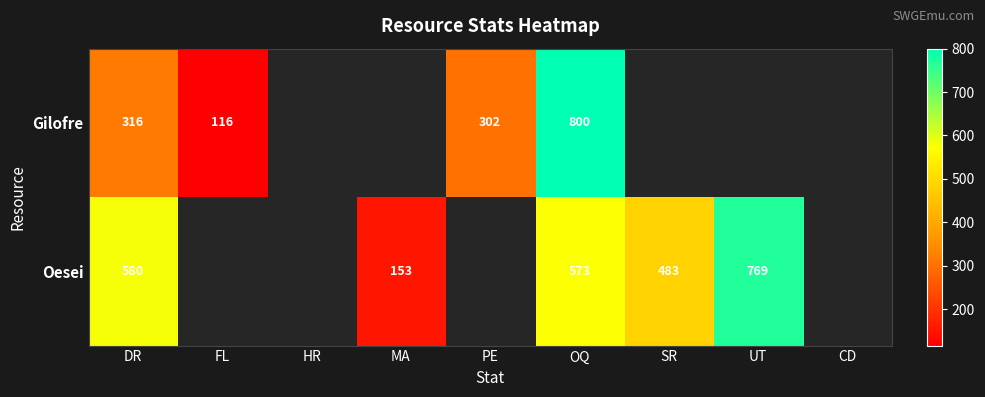

At which category is the sum across all series the highest?

OQ